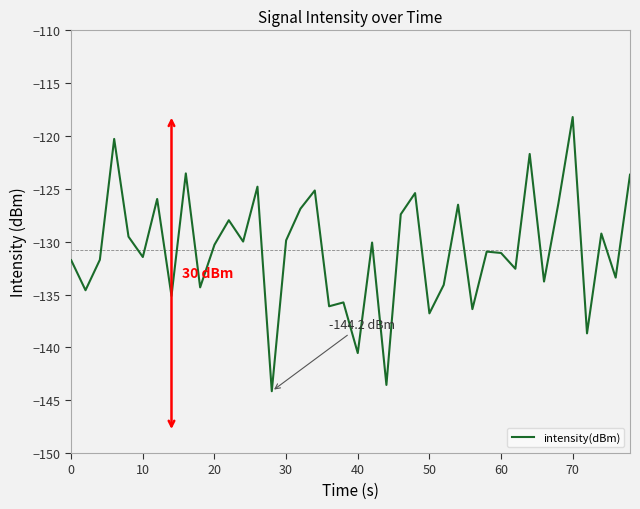

What is the greatest value displayed?

-118.2